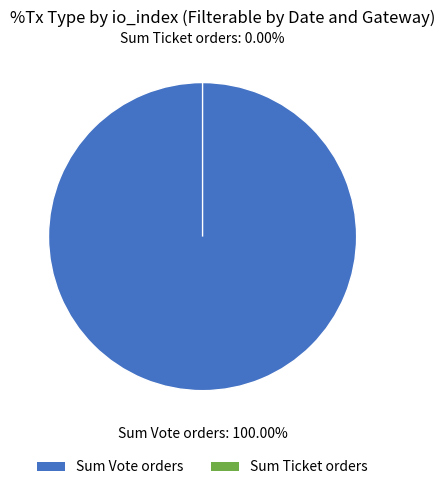

Rank the categories by value from lowest to highest.

Ticket, Vote